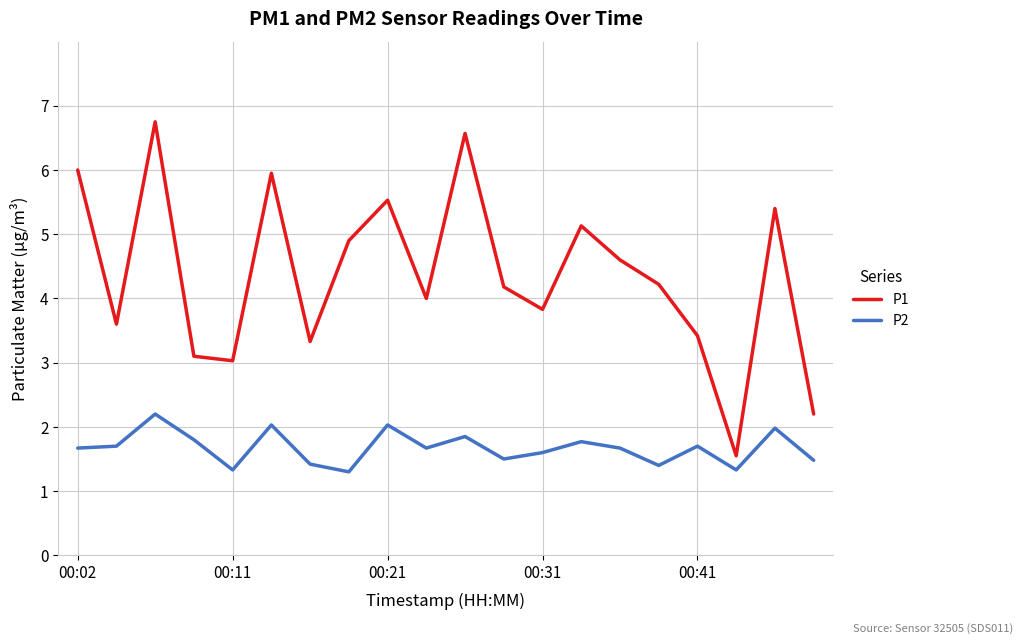

What are all the series names shown in the legend?

P1, P2